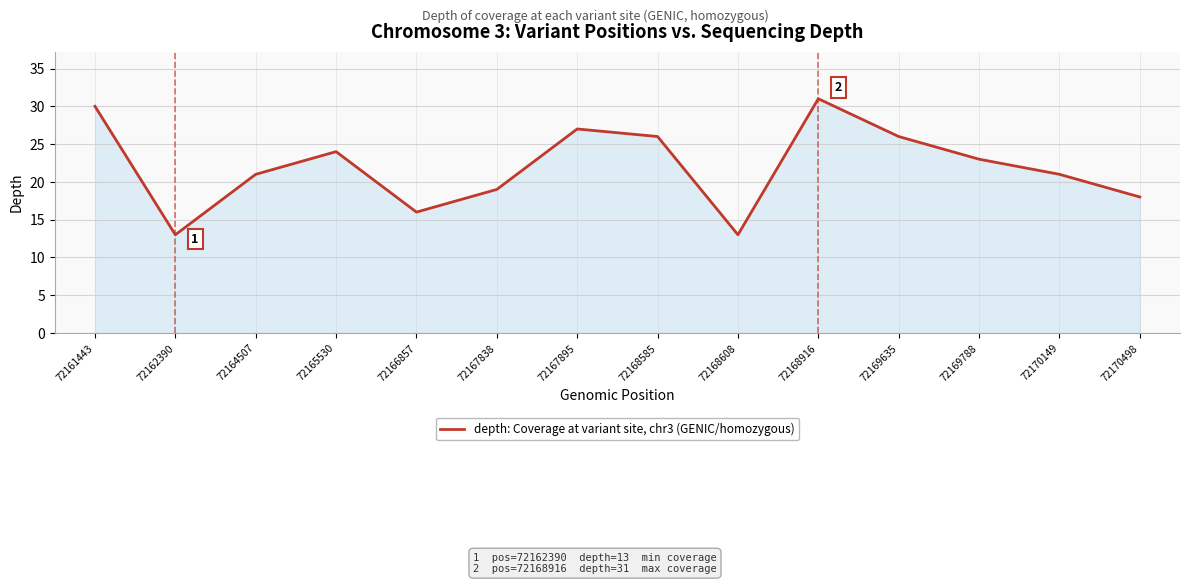

Does the chart display data point markers on the line(s)?

No